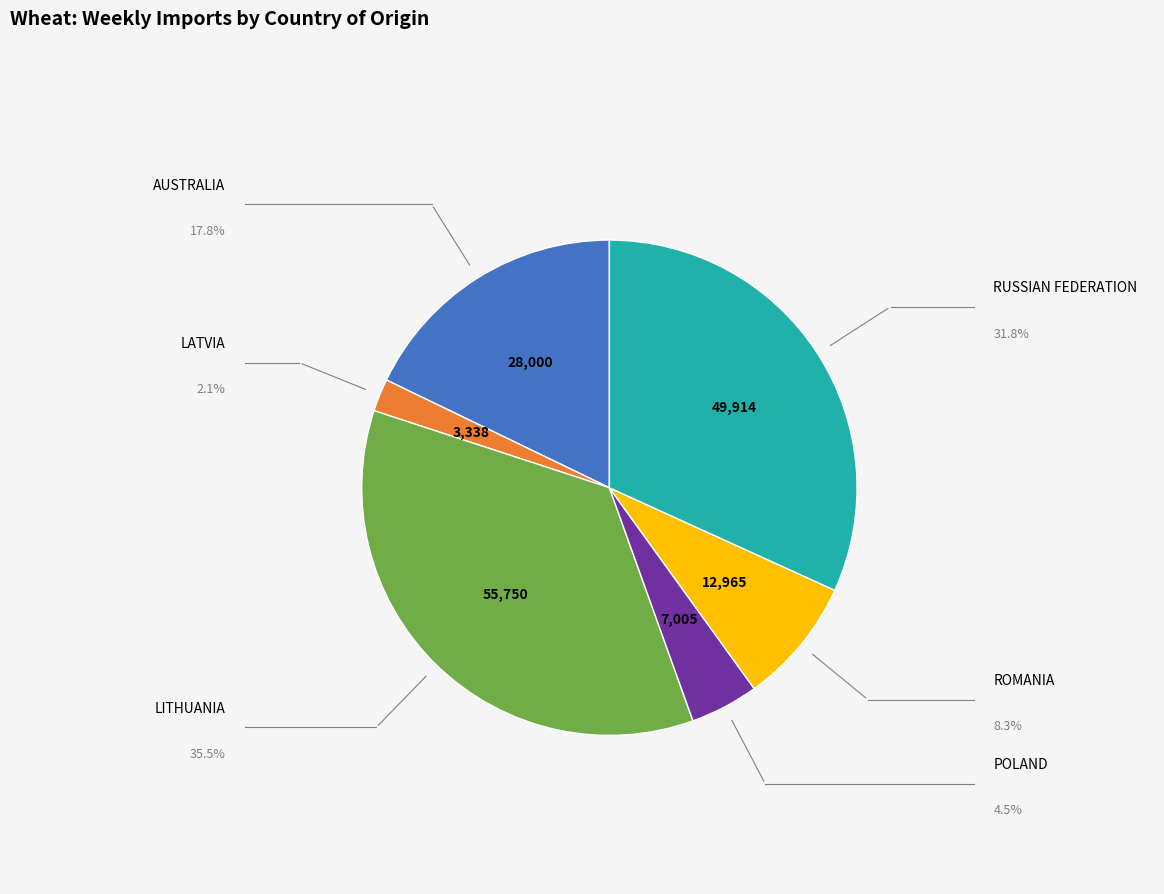

What is the smallest slice in the pie chart?

LATVIA